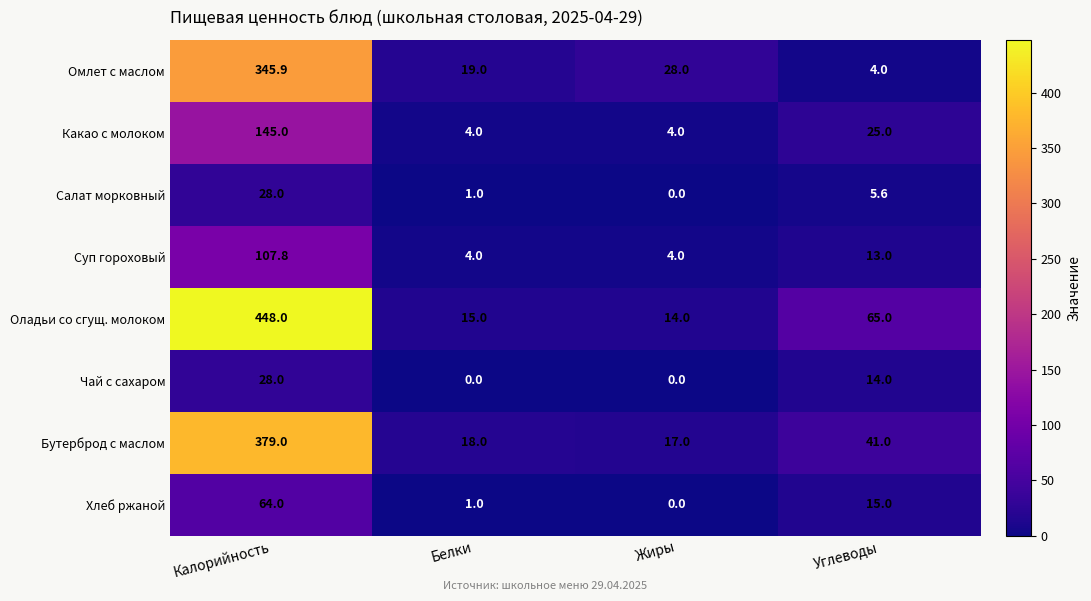

How many series are shown in this chart?

8